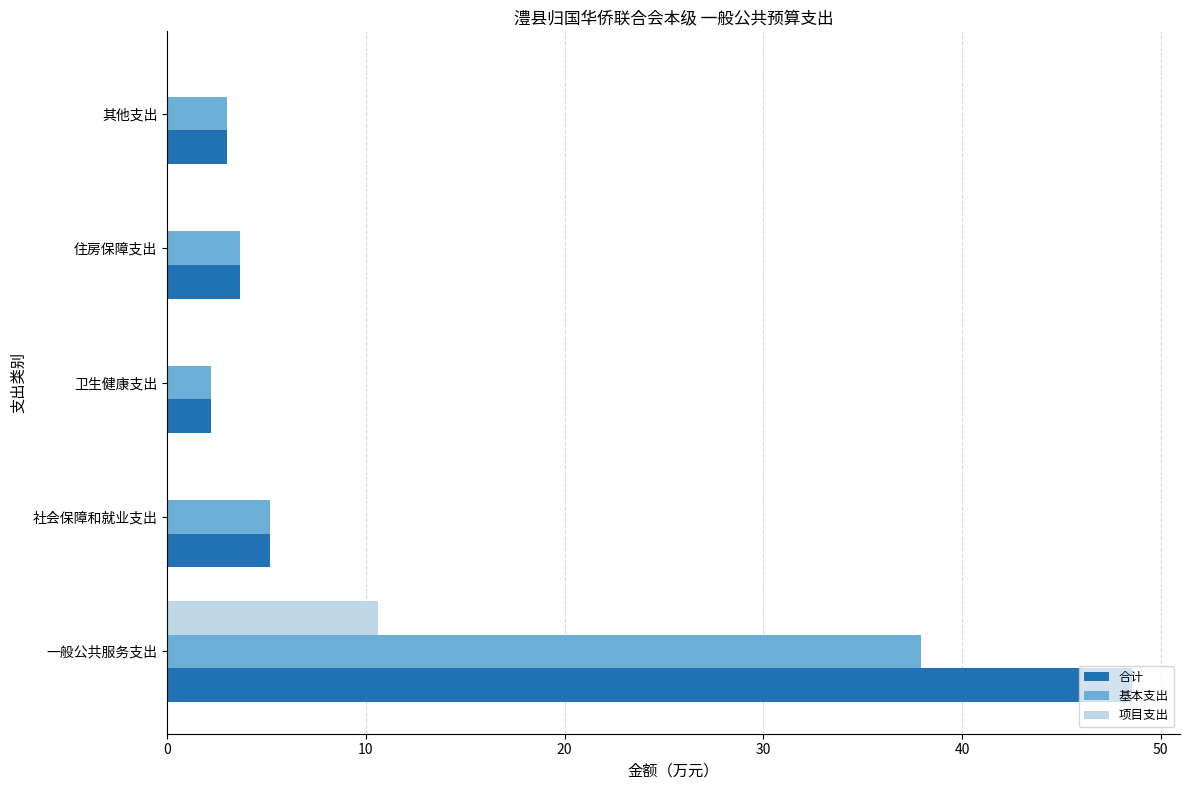

What is the total value across all series at 其他支出?

6.0